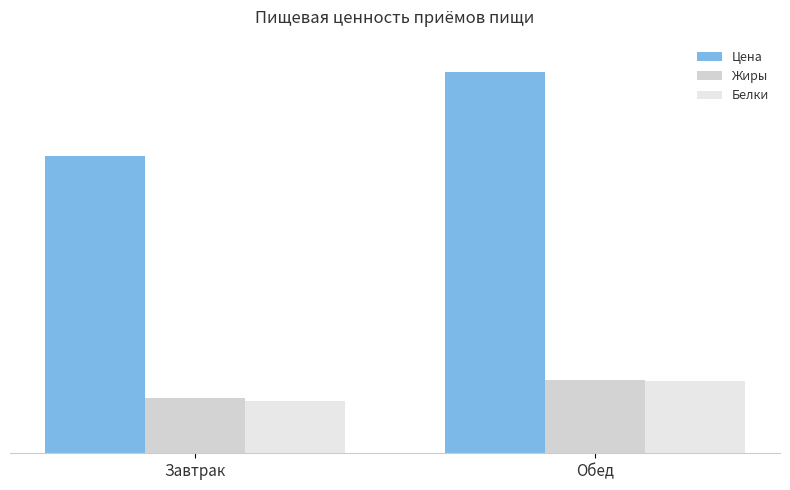

Does the chart contain any negative values?

No